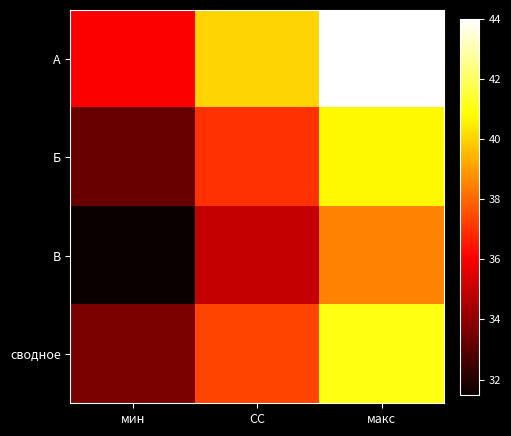

Which has a higher value, мин or макс?

макс